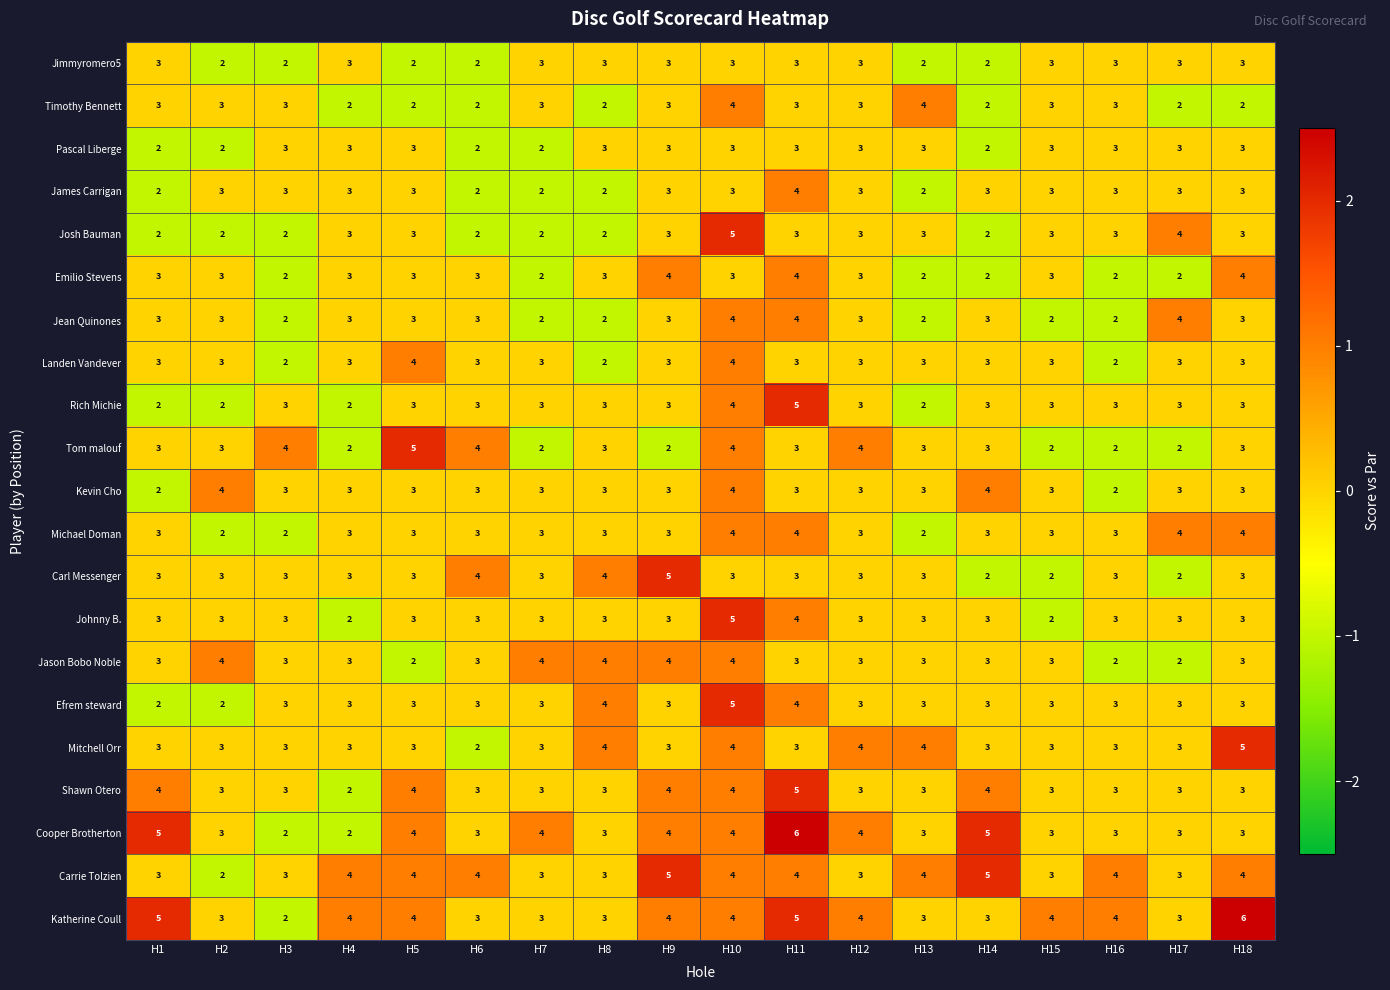

Read the Katherine Coull value at H17.

3